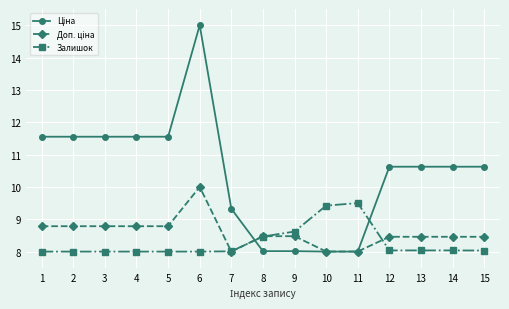

What is the smallest value displayed?

8.0